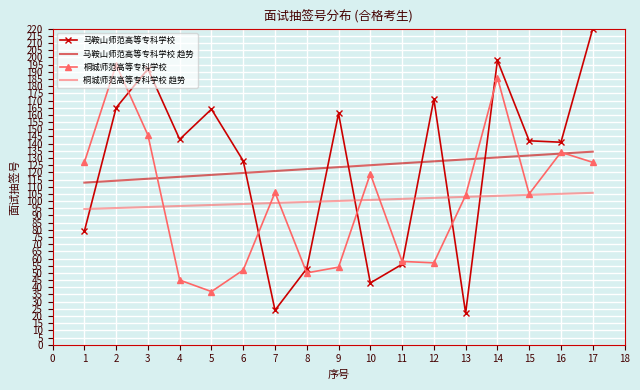

Is the value of 马鞍山师范高等专科学校 at 4 greater than the value of 桐城师范高等专科学校 趋势 at 9?

Yes